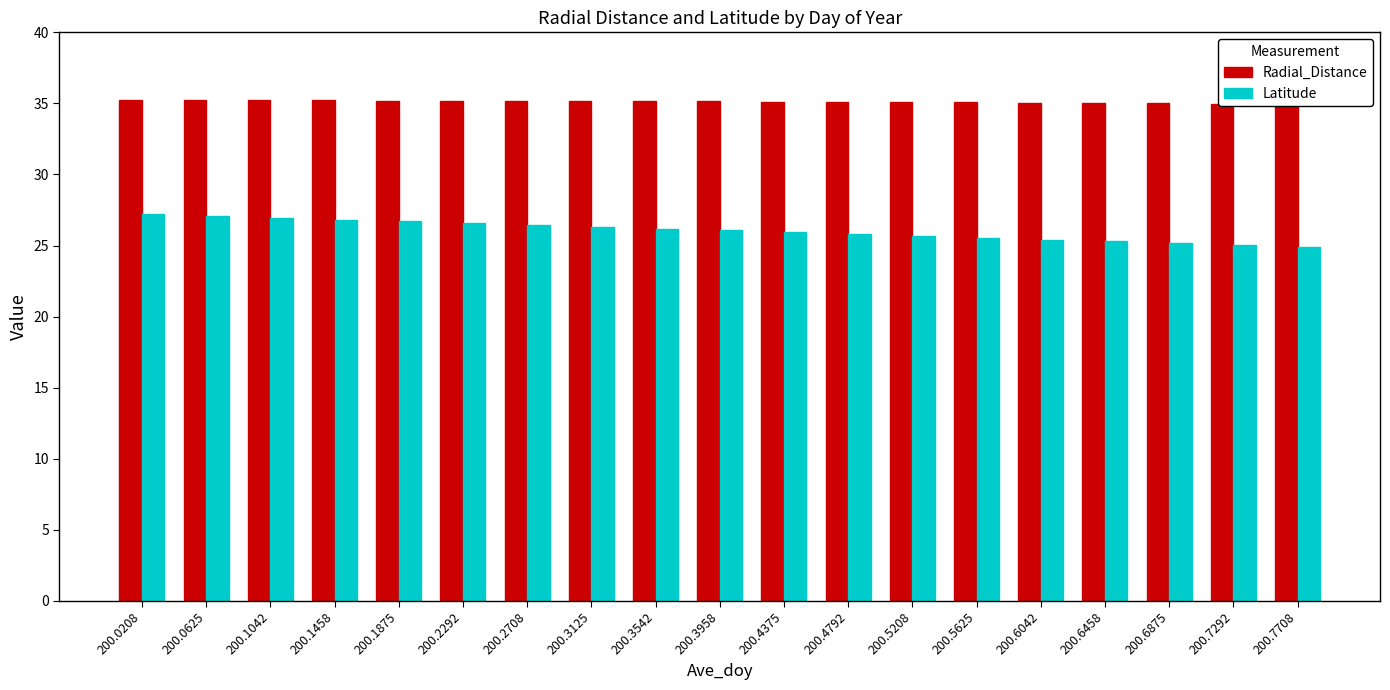

At which label does Radial_Distance first exceed 35?

200.0208